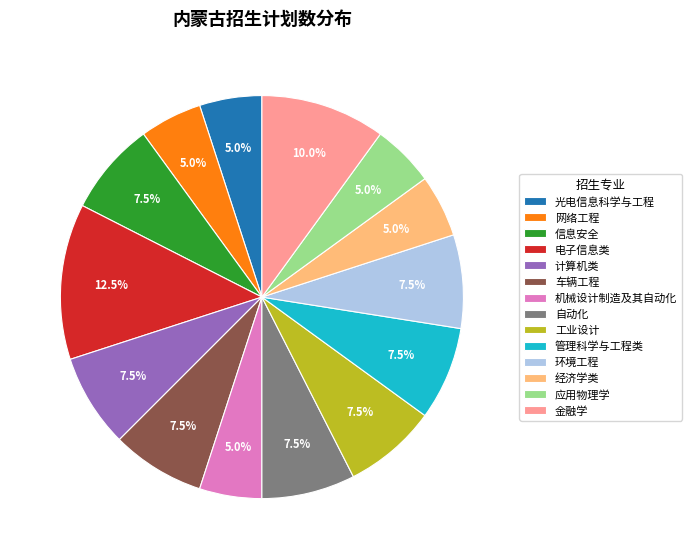

Do 应用物理学 and 网络工程 together represent more than half of the pie?

No